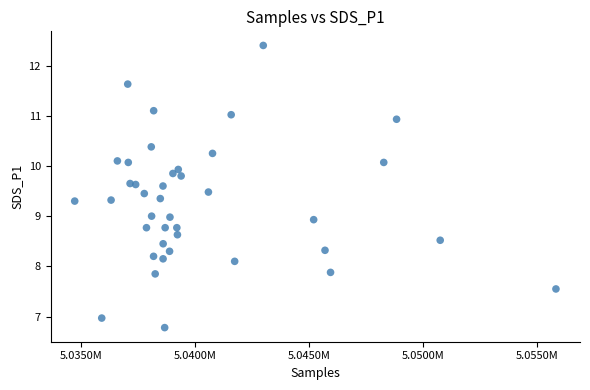

What is the range of X values (max minus min)?

21120.0